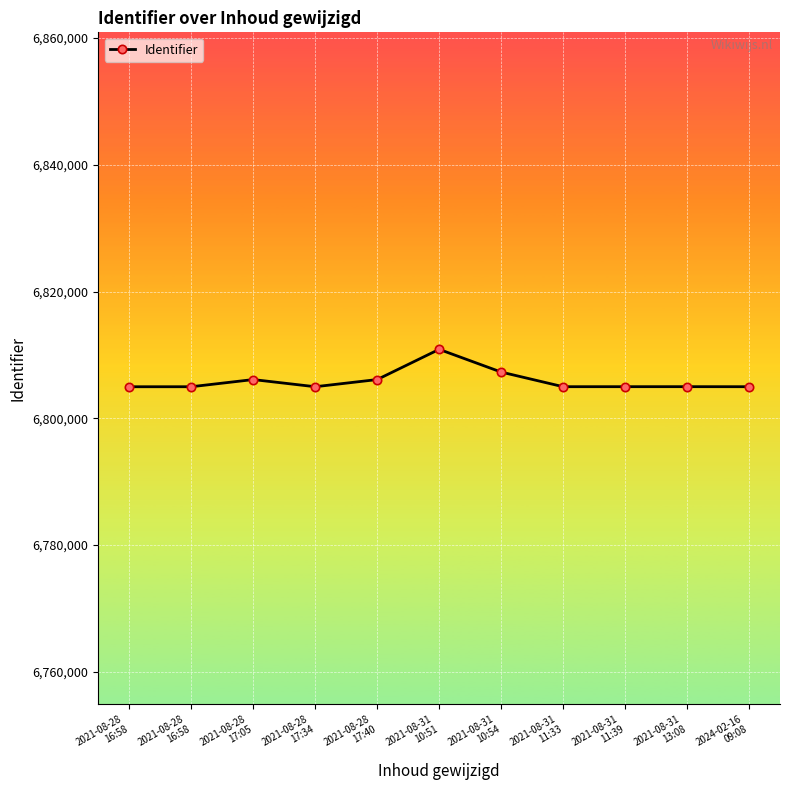

Rank the categories by value from lowest to highest.

2021-08-28
16:58, 2021-08-28
16:58, 2021-08-28
17:34, 2024-02-16
09:08, 2021-08-31
11:33, 2021-08-31
11:39, 2021-08-31
13:08, 2021-08-28
17:05, 2021-08-28
17:40, 2021-08-31
10:54, 2021-08-31
10:51